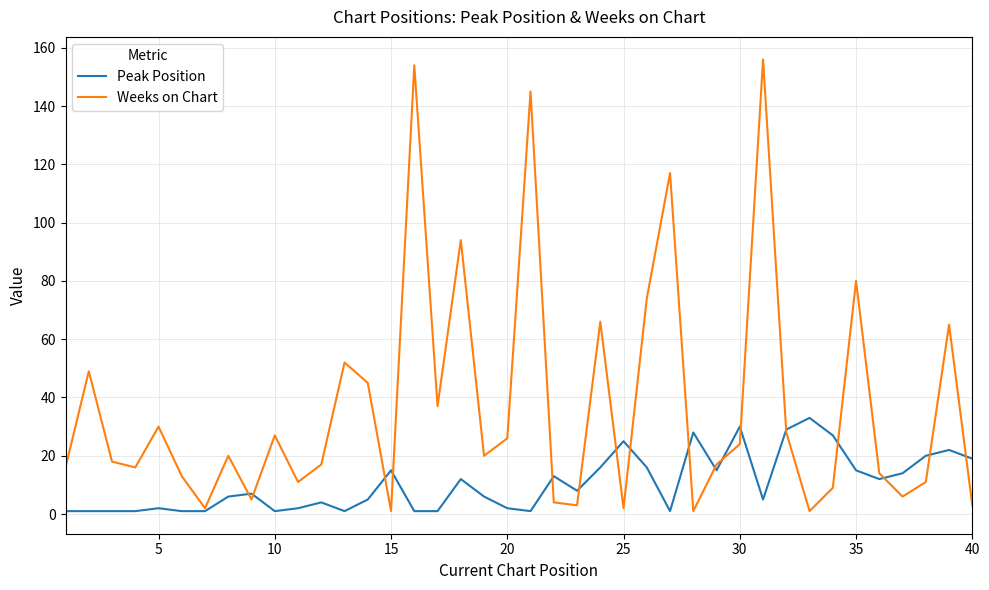

Reading left to right, list all the values displayed in this chart.

Peak Position: 1	1	1	1	2	1	1	6	7	1	2	4	1	5	15	1	1	12	6	2	1	13	8	16	25	16	1	28	15	30	5	29	33	27	15	12	14	20	22	19
Weeks on Chart: 16	49	18	16	30	13	2	20	5	27	11	17	52	45	1	154	37	94	20	26	145	4	3	66	2	74	117	1	17	24	156	28	1	9	80	14	6	11	65	3